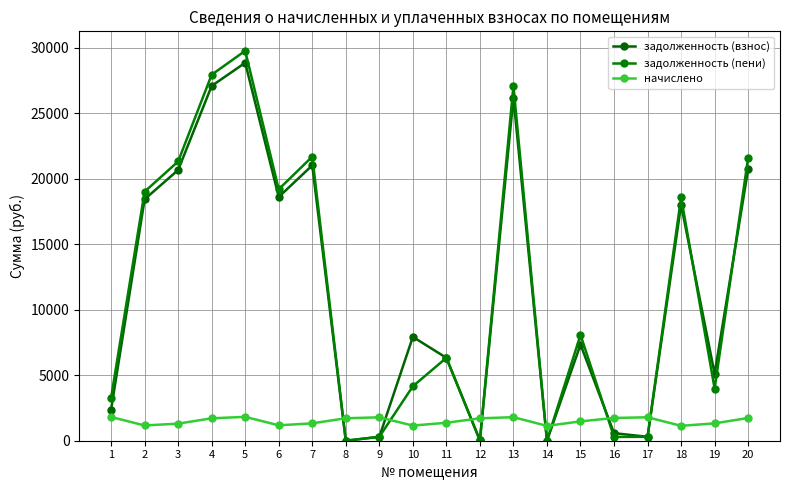

What is the approximate value of задолженность (взнос) at 12?

26.2